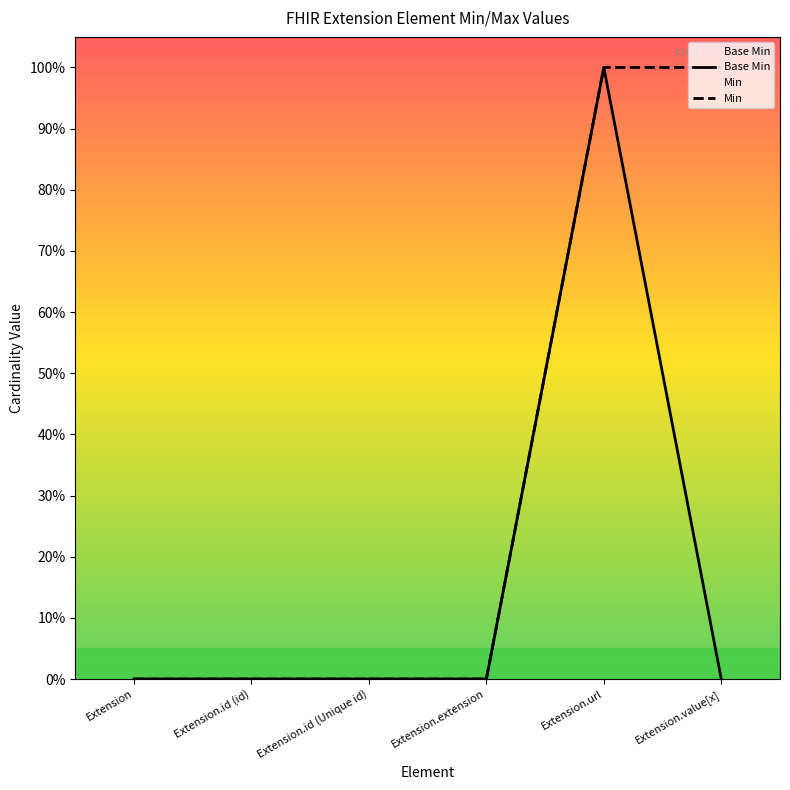

List the labels in order of value, largest first.

Extension.url, Extension, Extension.id (id), Extension.id (Unique id), Extension.extension, Extension.value[x]